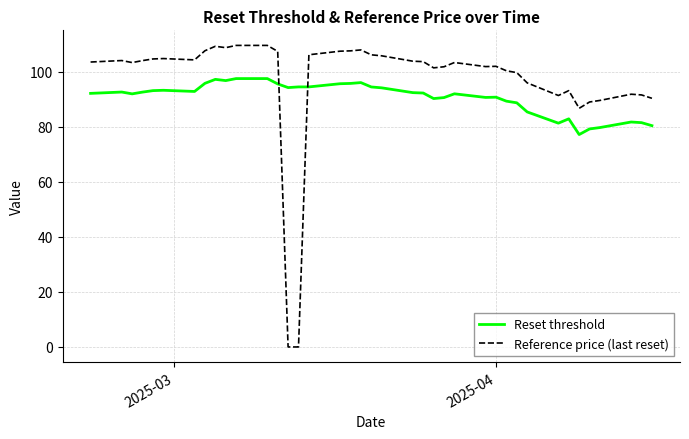

Which series has the largest total across all categories?

Reference price (last reset)